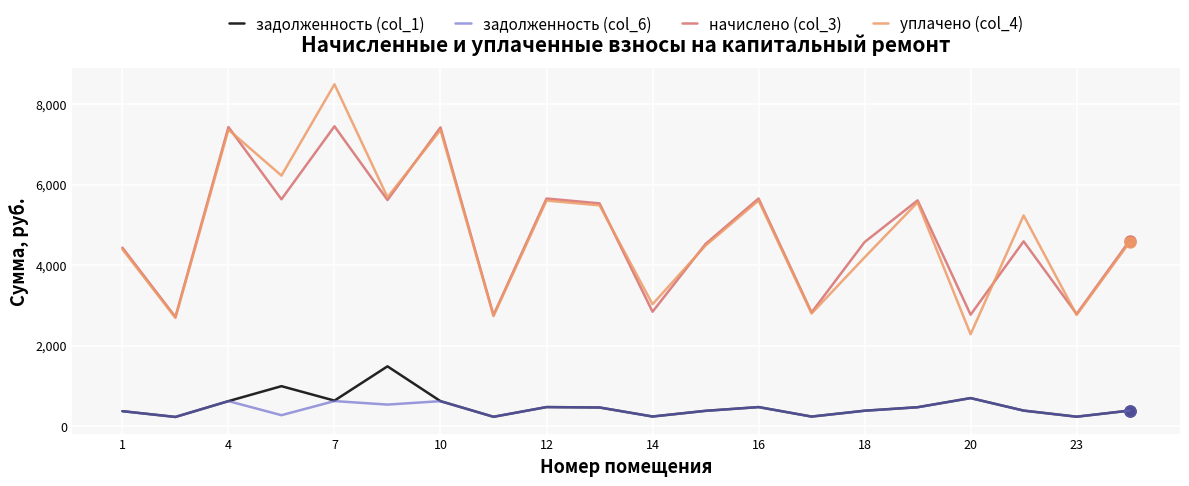

List the series in order of their peak value, highest first.

уплачено (col_4), начислено (col_3), задолженность (col_1), задолженность (col_6)